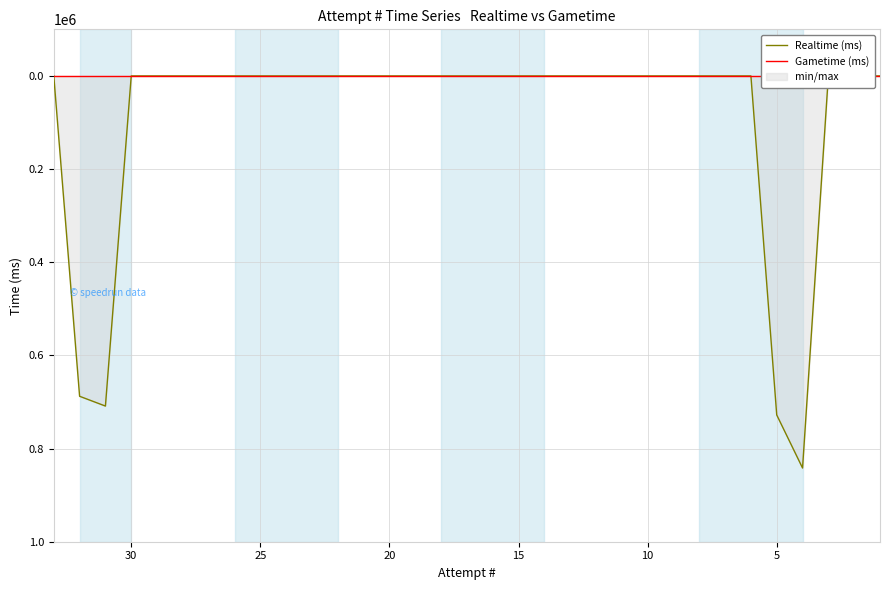

List the series in order of their peak value, lowest first.

Gametime (ms), Realtime (ms)